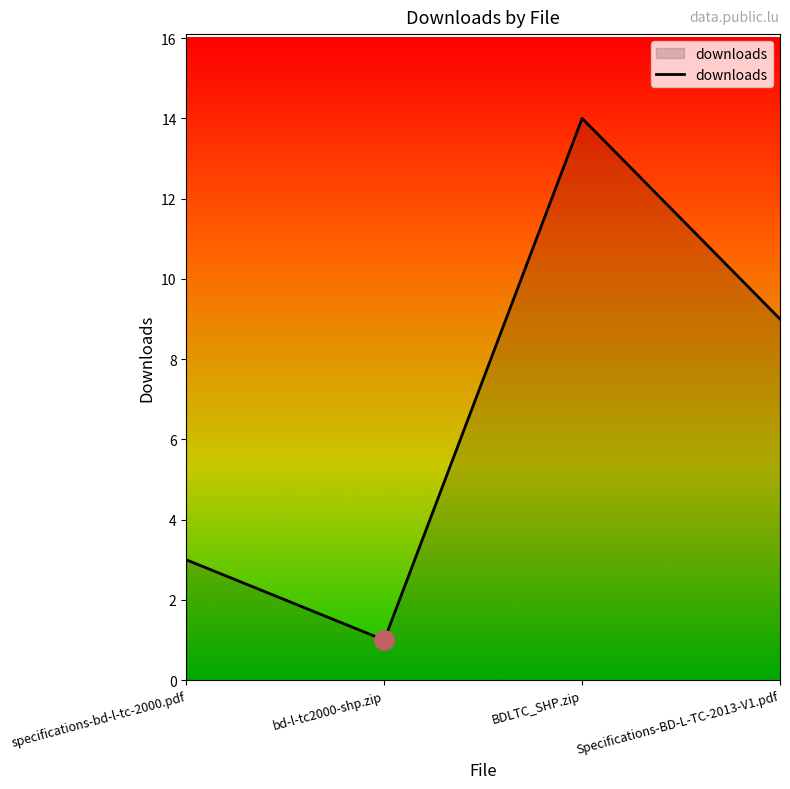

Does the chart display data point markers on the line(s)?

No